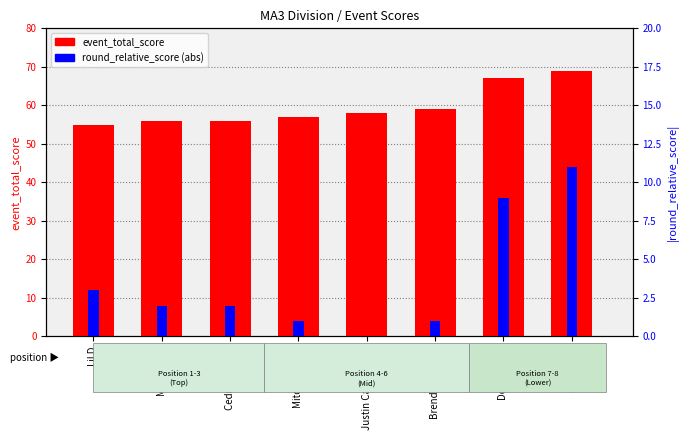

How many distinct data groups are displayed?

2